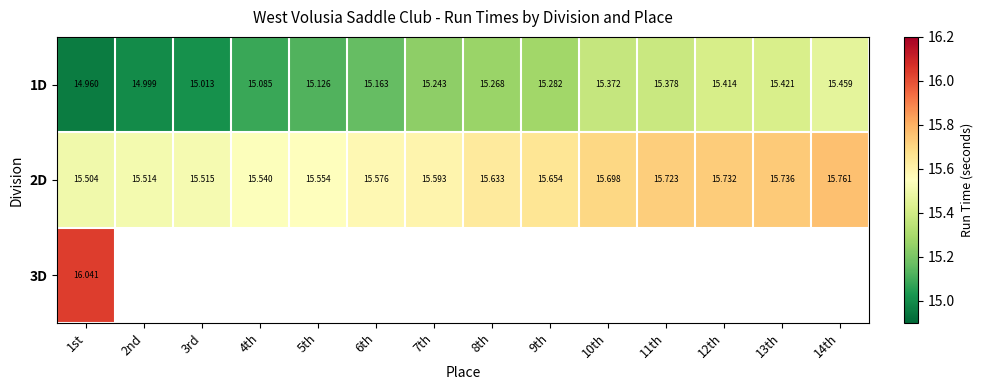

Is the value of 1D at 4th greater than the value of 2D at 13th?

No